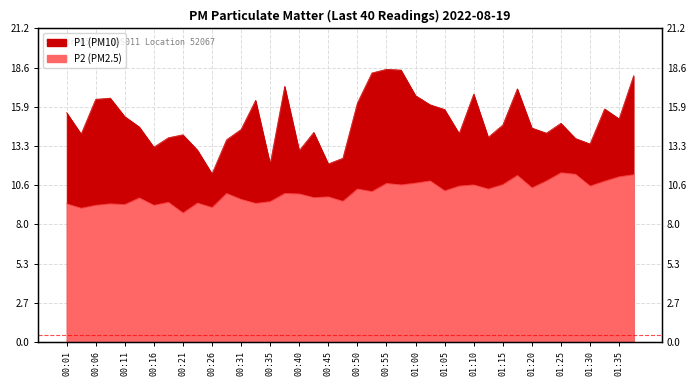

Reading left to right, list all the values displayed in this chart.

P1: 00:01=15.5	00:04=14.1	00:06=16.4	00:09=16.5	00:11=15.2	00:14=14.6	00:16=13.2	00:18=13.8	00:21=14.0	00:23=13.0	00:26=11.4	00:28=13.7	00:31=14.4	00:33=16.4	00:35=12.1	00:38=17.3	00:40=12.9	00:43=14.2	00:45=12.1	00:48=12.4	00:50=16.2	00:53=18.2	00:55=18.4	00:58=18.4	01:00=16.7	01:03=16.1	01:05=15.7	01:08=14.1	01:10=16.8	01:13=13.8	01:15=14.7	01:17=17.1	01:20=14.5	01:22=14.1	01:25=14.8	01:27=13.8	01:30=13.4	01:32=15.8	01:35=15.1	01:37=18.0
P2: 00:01=9.3	00:04=9.1	00:06=9.2	00:09=9.3	00:11=9.3	00:14=9.8	00:16=9.2	00:18=9.4	00:21=8.7	00:23=9.4	00:26=9.1	00:28=10.1	00:31=9.7	00:33=9.4	00:35=9.5	00:38=10.1	00:40=10.0	00:43=9.8	00:45=9.8	00:48=9.5	00:50=10.3	00:53=10.2	00:55=10.7	00:58=10.6	01:00=10.8	01:03=10.9	01:05=10.2	01:08=10.6	01:10=10.6	01:13=10.3	01:15=10.7	01:17=11.3	01:20=10.4	01:22=10.9	01:25=11.4	01:27=11.3	01:30=10.6	01:32=10.9	01:35=11.2	01:37=11.3